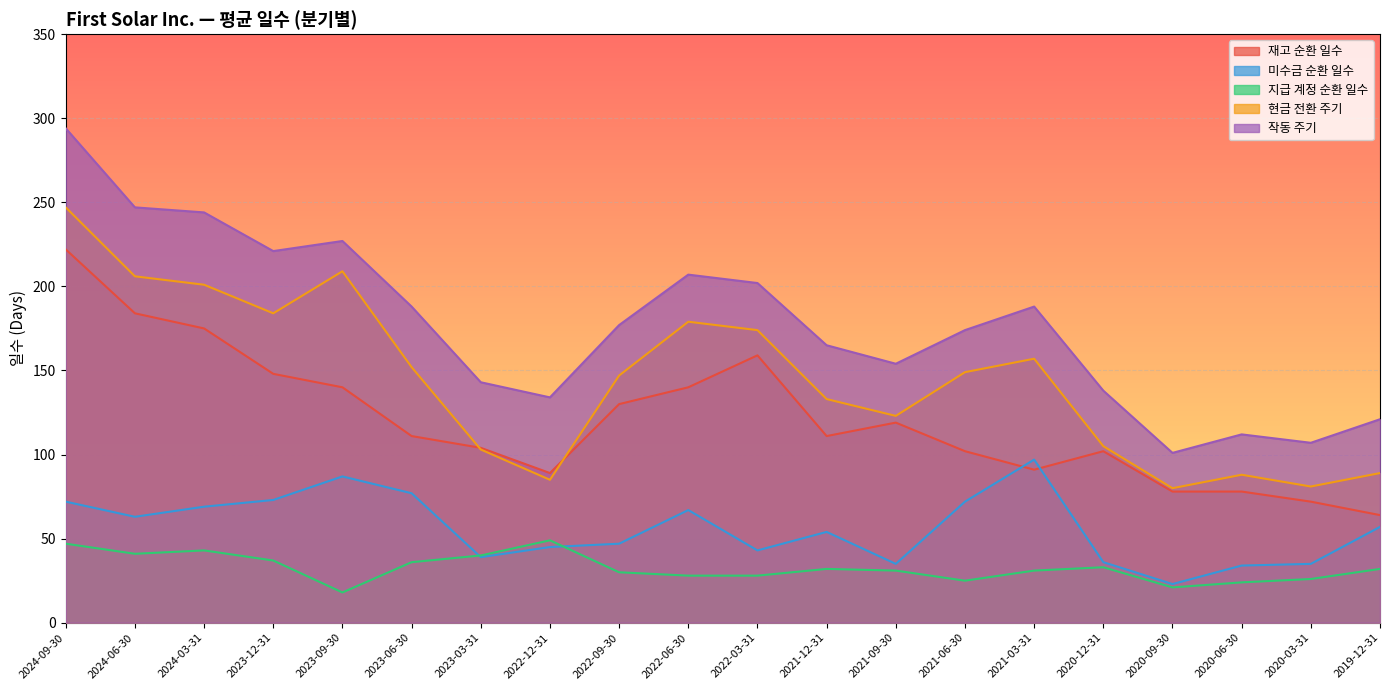

Which series has the largest range (max minus min)?

작동 주기